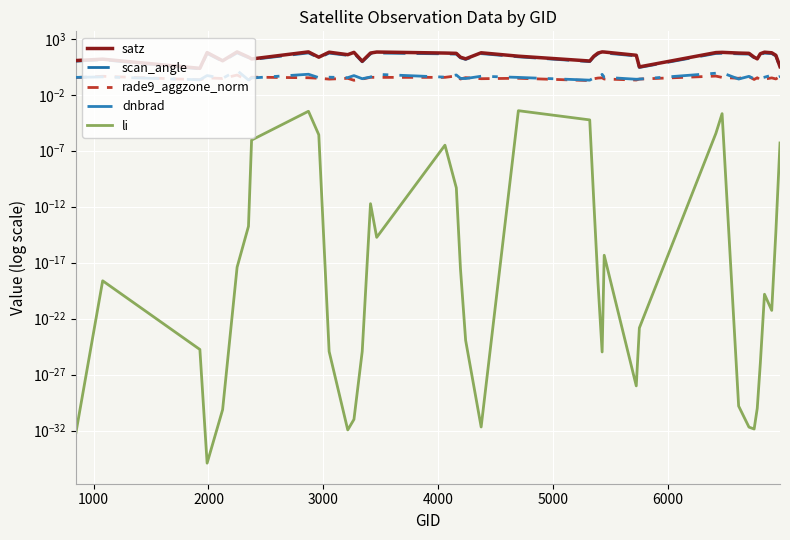

True or false: dnbrad and li intersect in this chart.

False